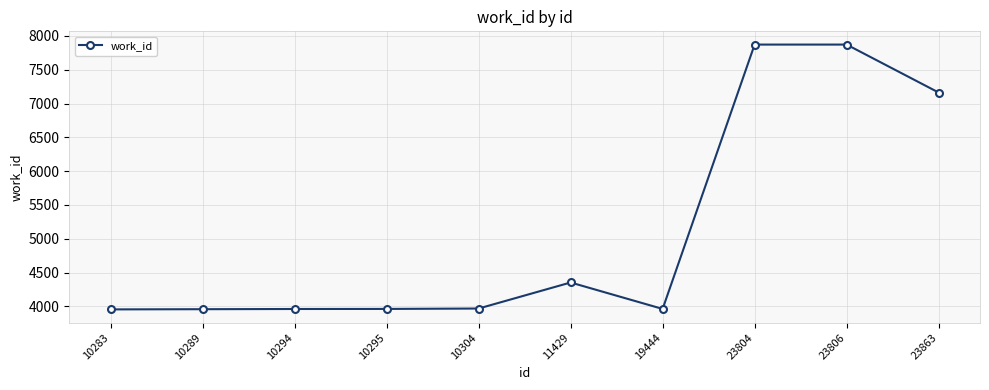

Where is the data nearest to the value 5913?

23863